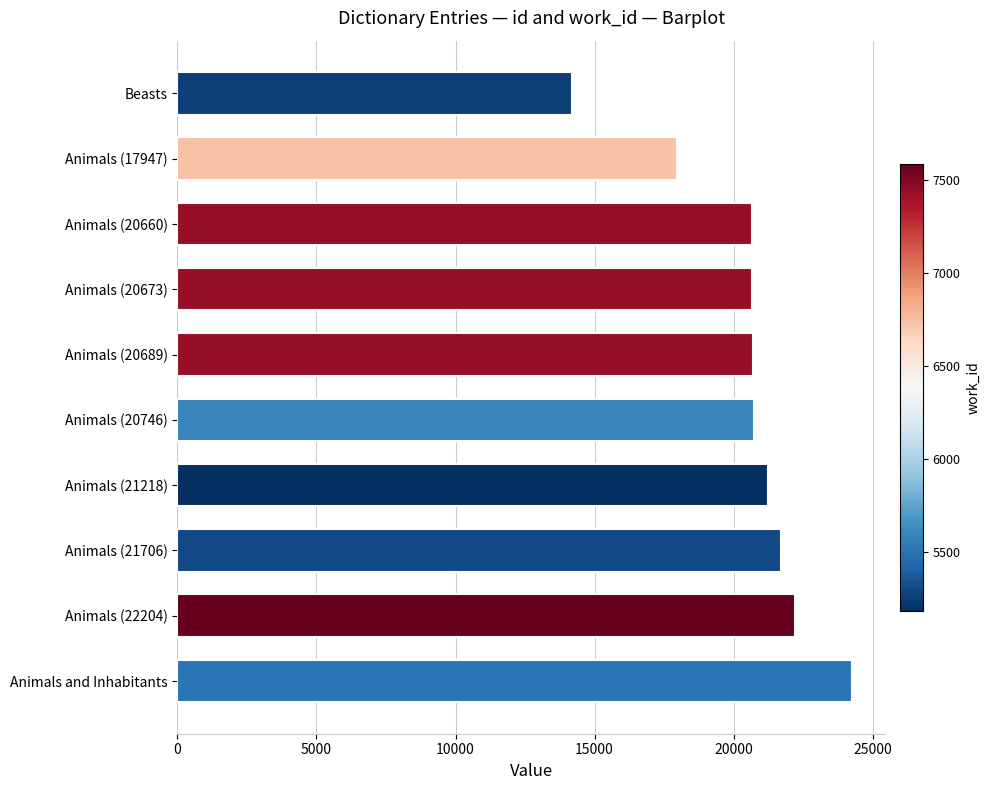

What is the label of the 3rd bar from the top?

Animals (20660)